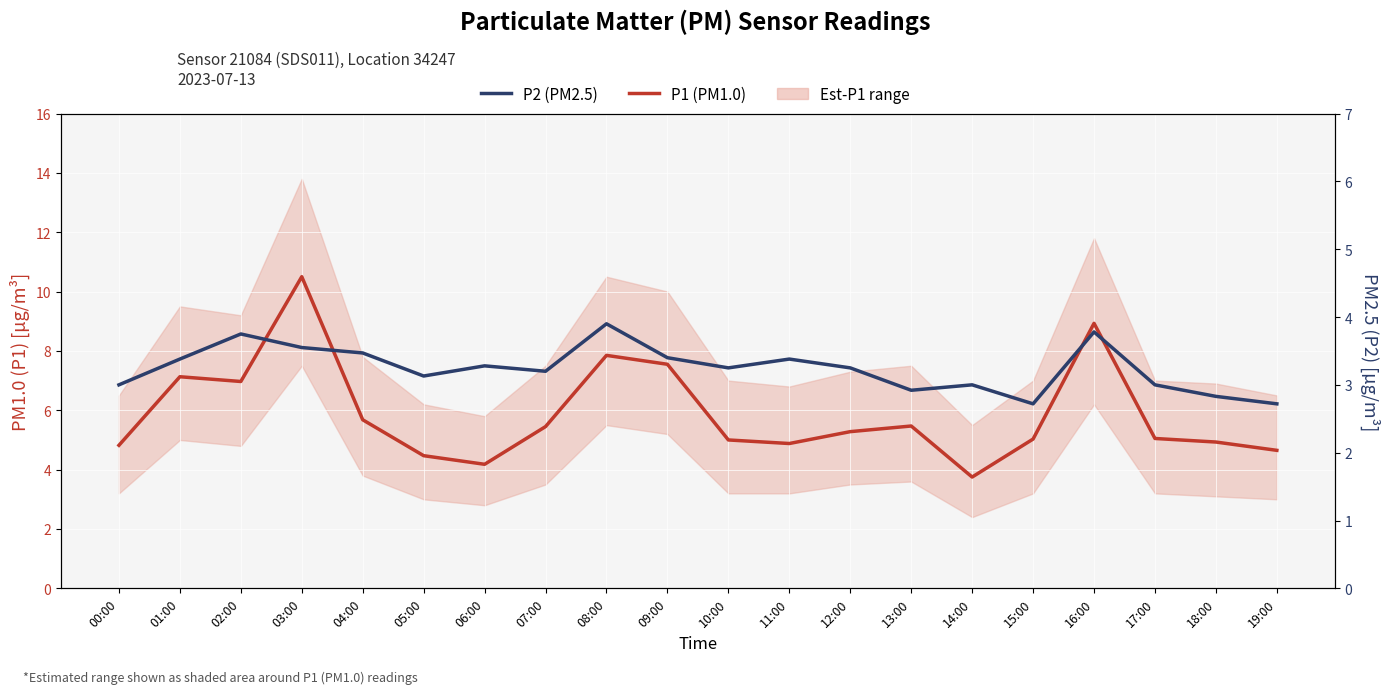

Reading right to left, what are all the values shown in this chart?

P1 (PM1.0): 4.7	4.9	5.0	8.9	5.0	3.8	5.5	5.3	4.9	5.0	7.5	7.8	5.5	4.2	4.5	5.7	10.5	7.0	7.1	4.8
P2 (PM2.5): 2.7	2.8	3.0	3.8	2.7	3.0	2.9	3.2	3.4	3.2	3.4	3.9	3.2	3.3	3.1	3.5	3.5	3.8	3.4	3.0